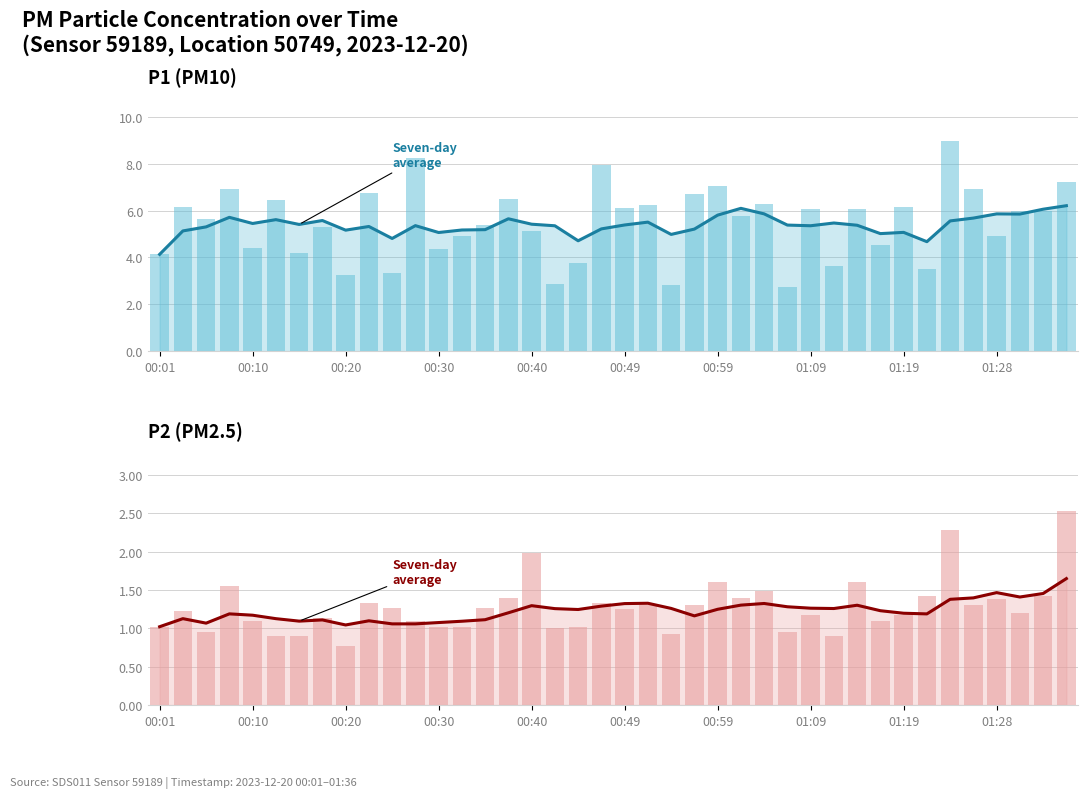

List the labels in order of Seven-day average (P2) value, largest first.

39, 36, 38, 37, 35, 34, 21, 26, 20, 25, 30, 16, 19, 27, 28, 22, 29, 17, 24, 18, 31, 15, 32, 00:30, 33, 00:40, 23, 00:10, 00:49, 14, 01:09, 01:28, 00:59, 13, 12, 00:20, 10, 11, 01:19, 00:01